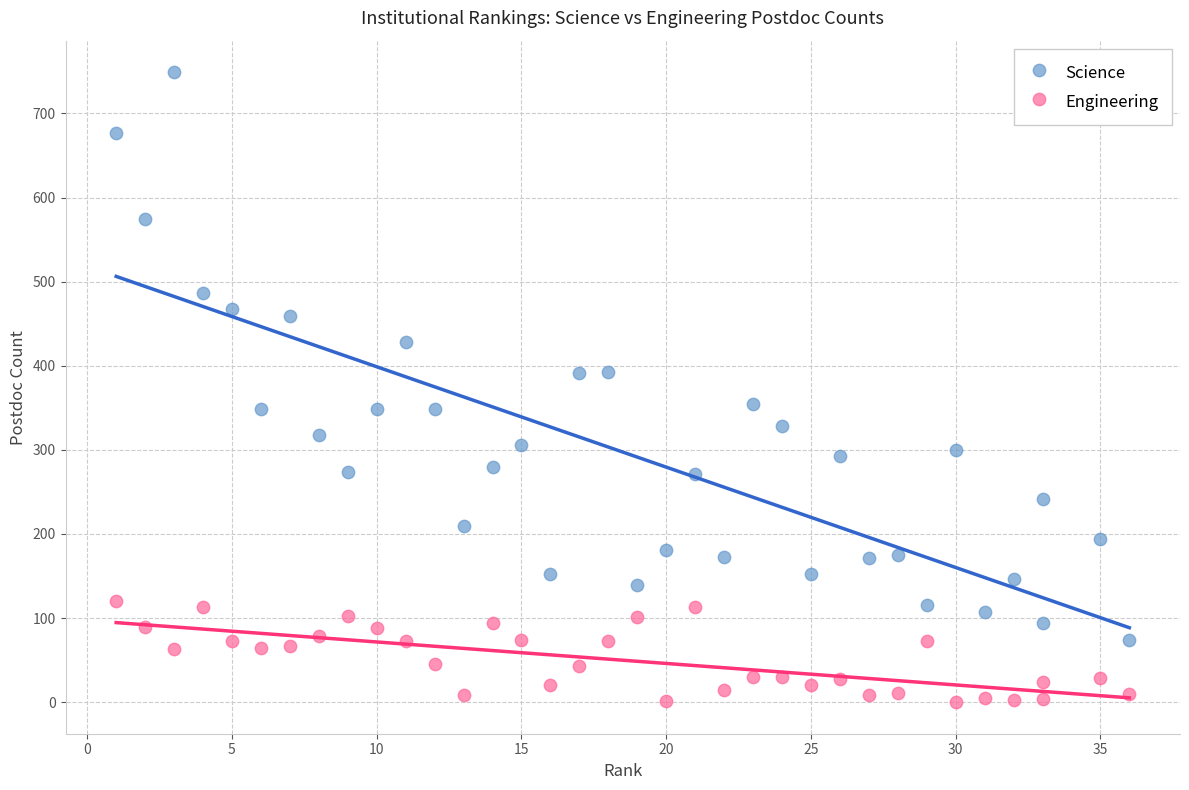

Which series contains the highest Y value?

Science